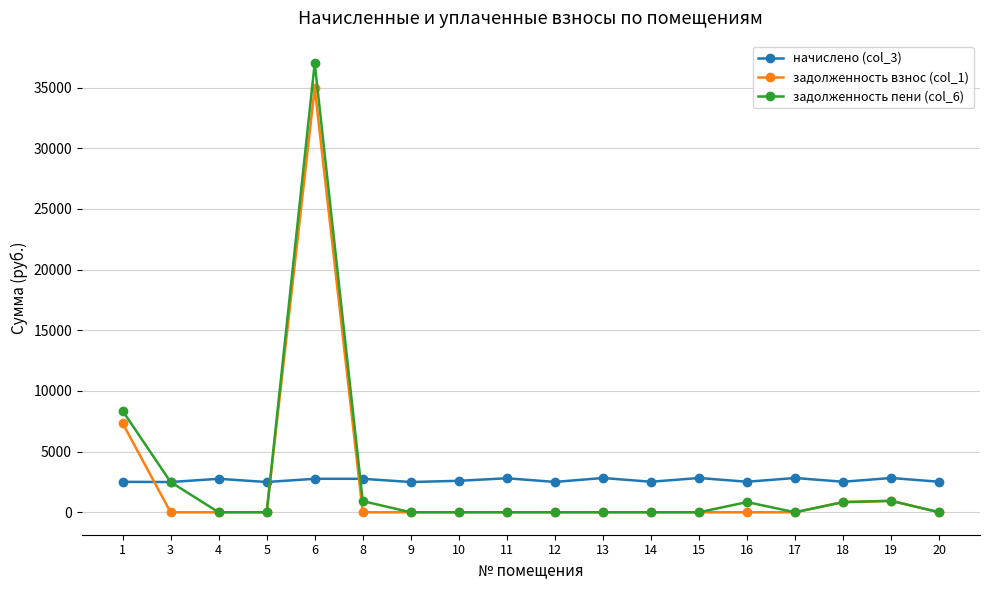

List the series in order of their peak value, highest first.

задолженность пени (col_6), задолженность взнос (col_1), начислено (col_3)